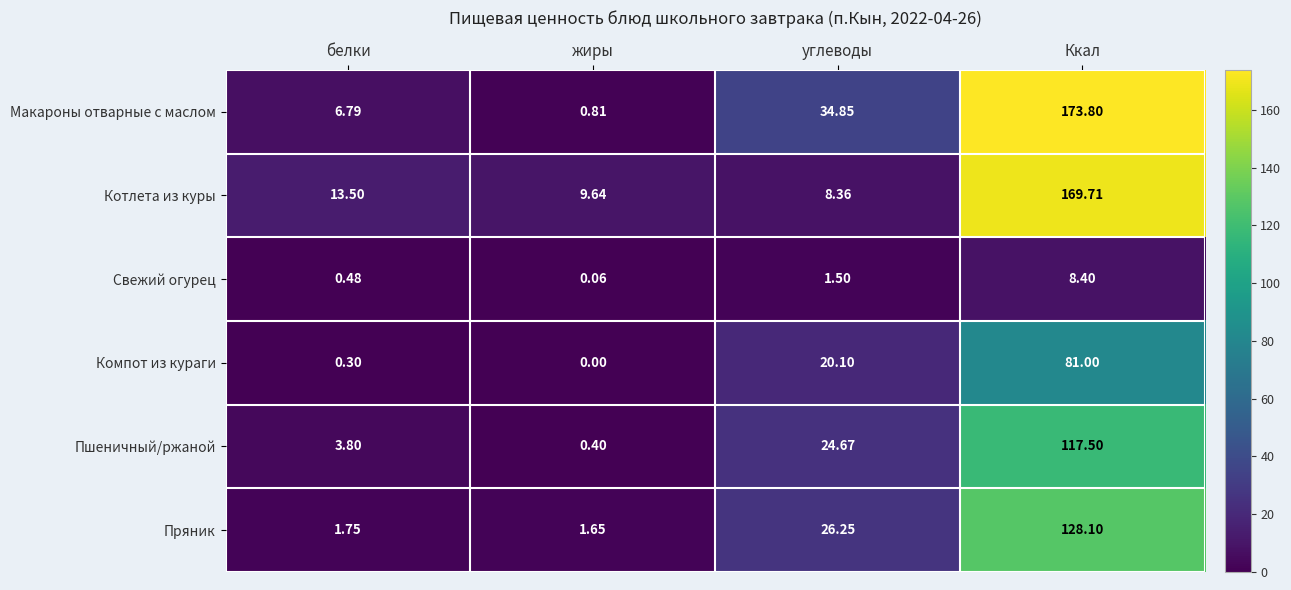

How many data points does each series have?

4